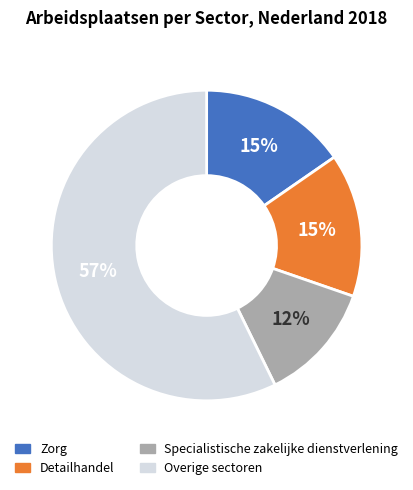

Which category has the biggest portion of the pie?

Overige sectoren